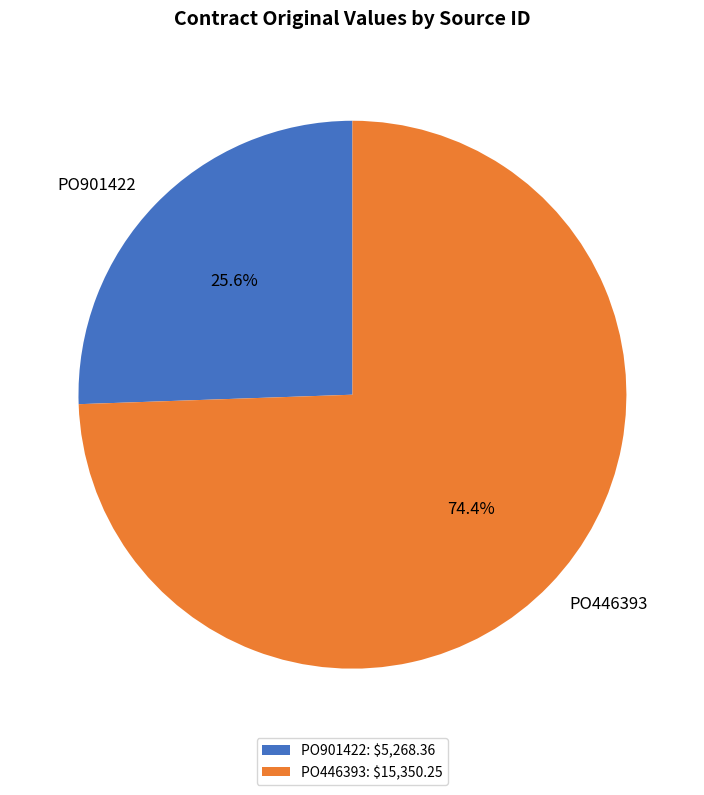

Rank the categories by value from lowest to highest.

PO901422, PO446393